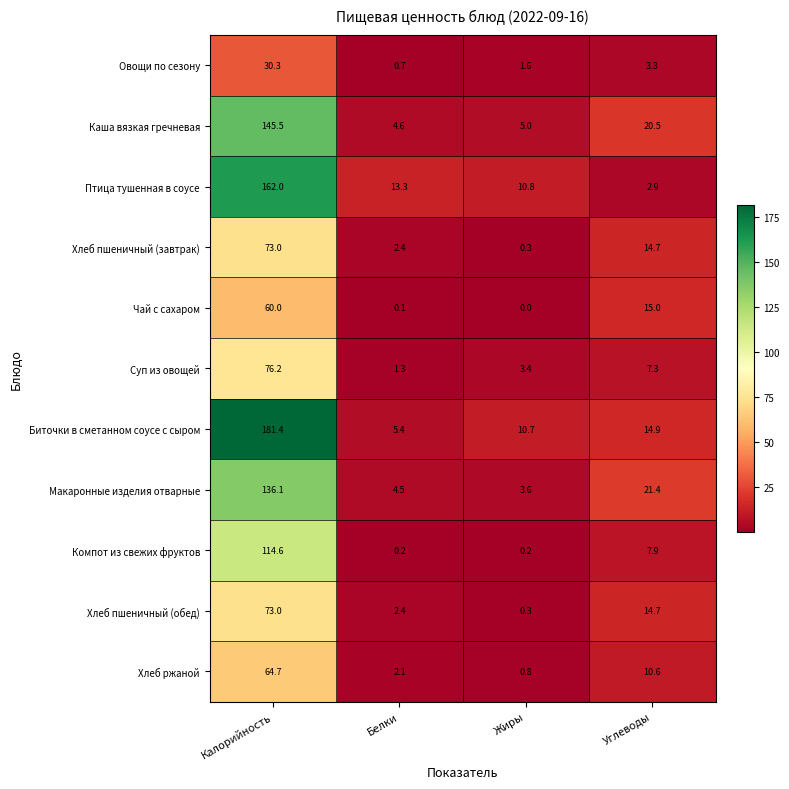

Which category has the lowest value across all series?

Жиры